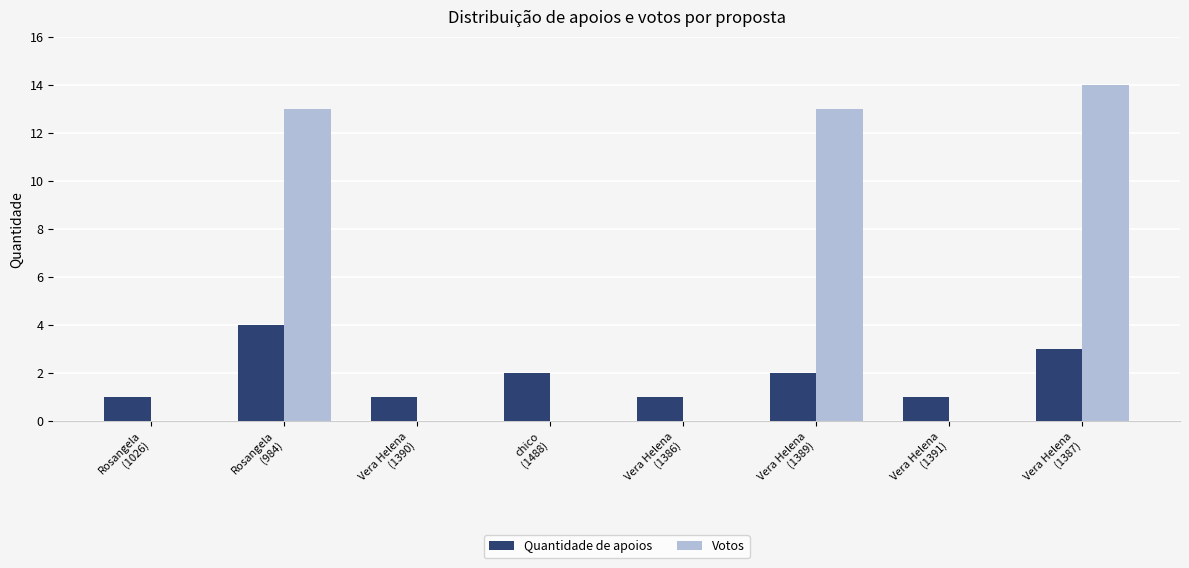

How many groups of bars are there?

8